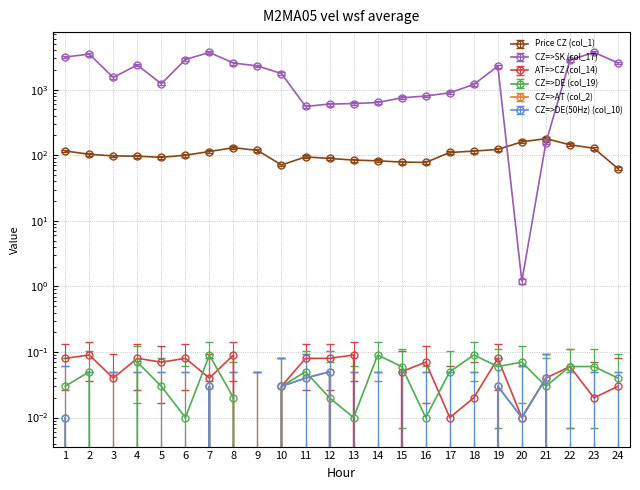

Does the chart have visible grid lines?

Yes